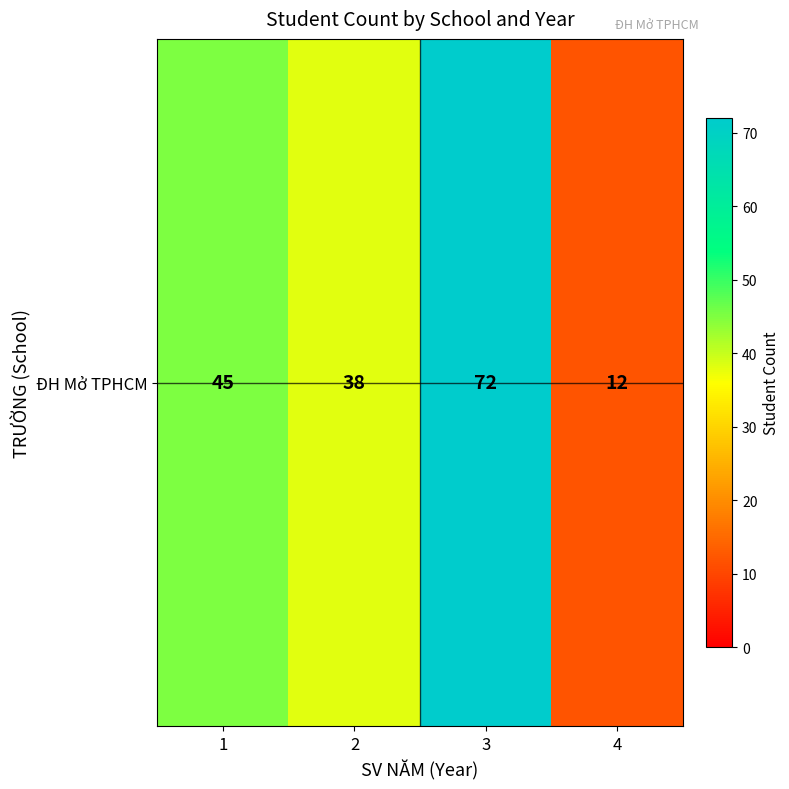

At which label is the value closest to 42?

1